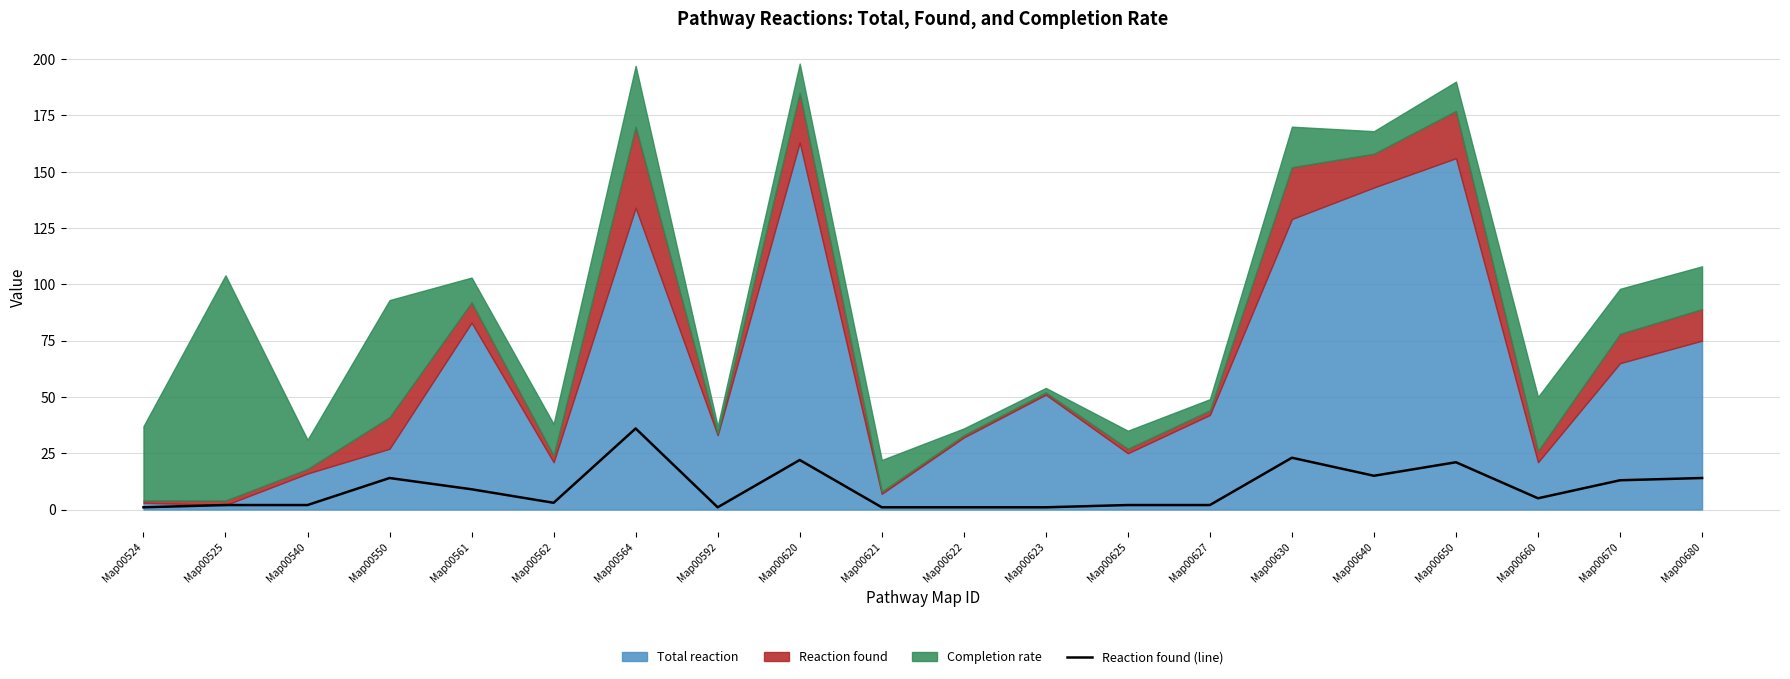

Does the chart display data point markers on the line(s)?

No